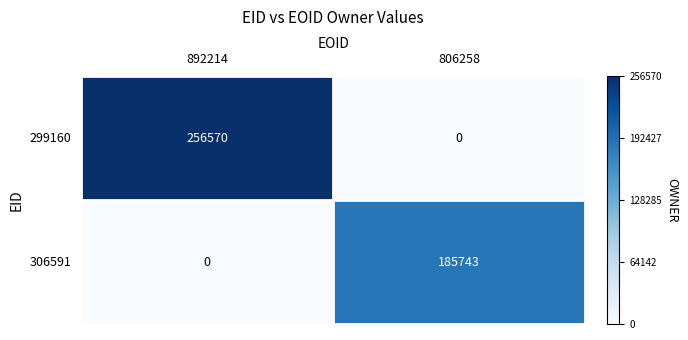

At 806258, list the series in order from largest to smallest.

306591, 299160